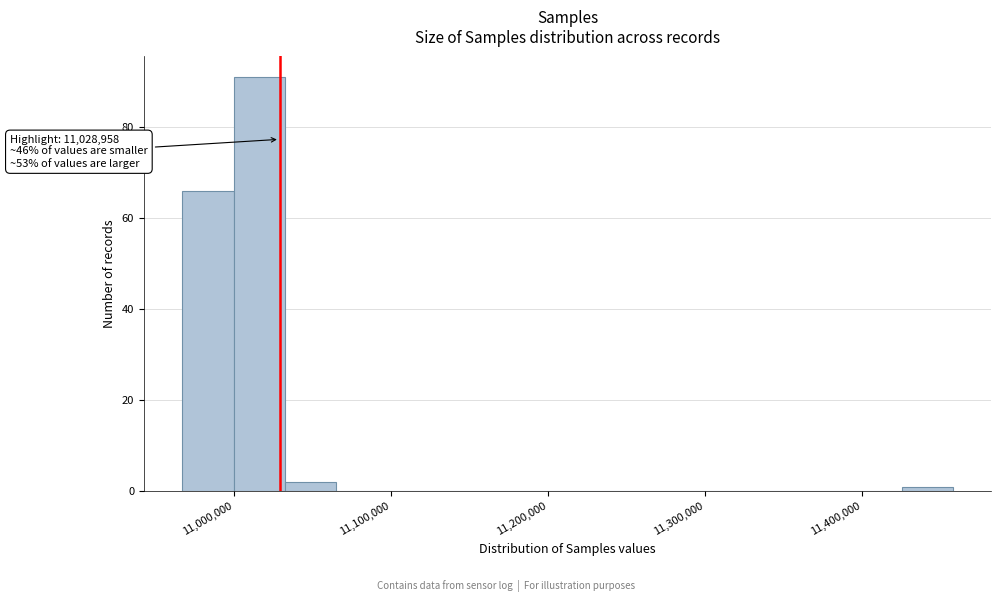

Read against the x-axis, roughly where is the centre of the tallest bar?

11020000